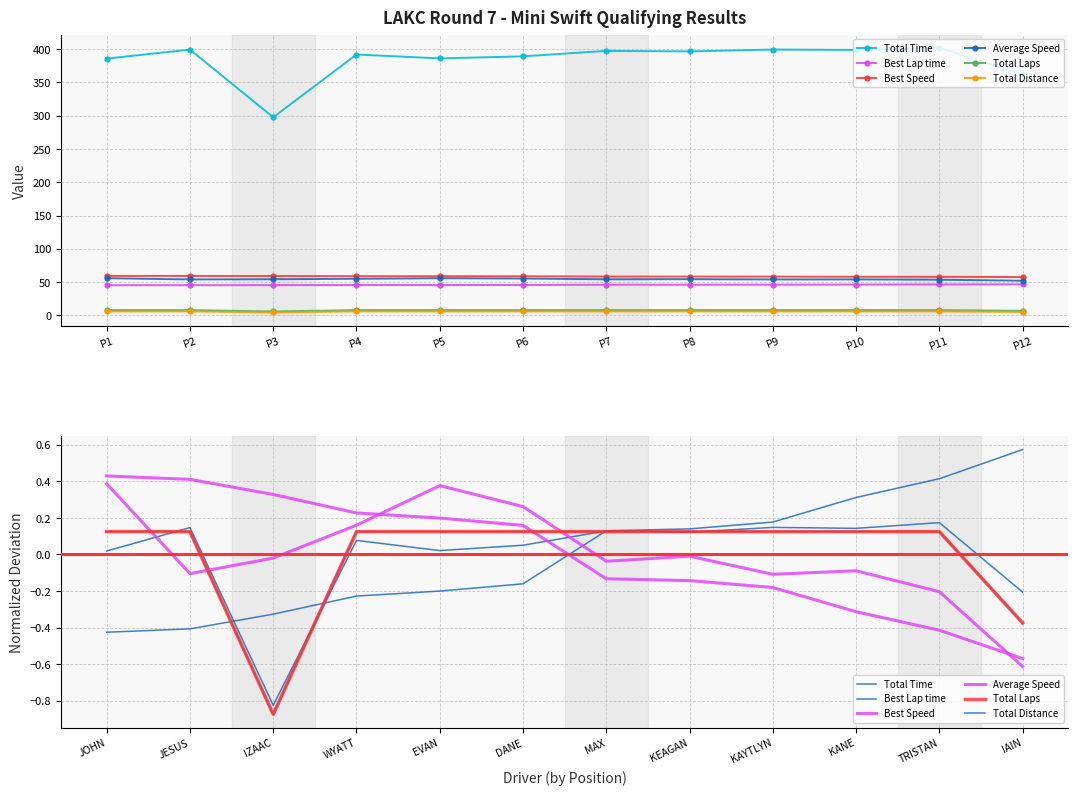

The Total Distance series shows 0.0 at KANE. True or false?

False